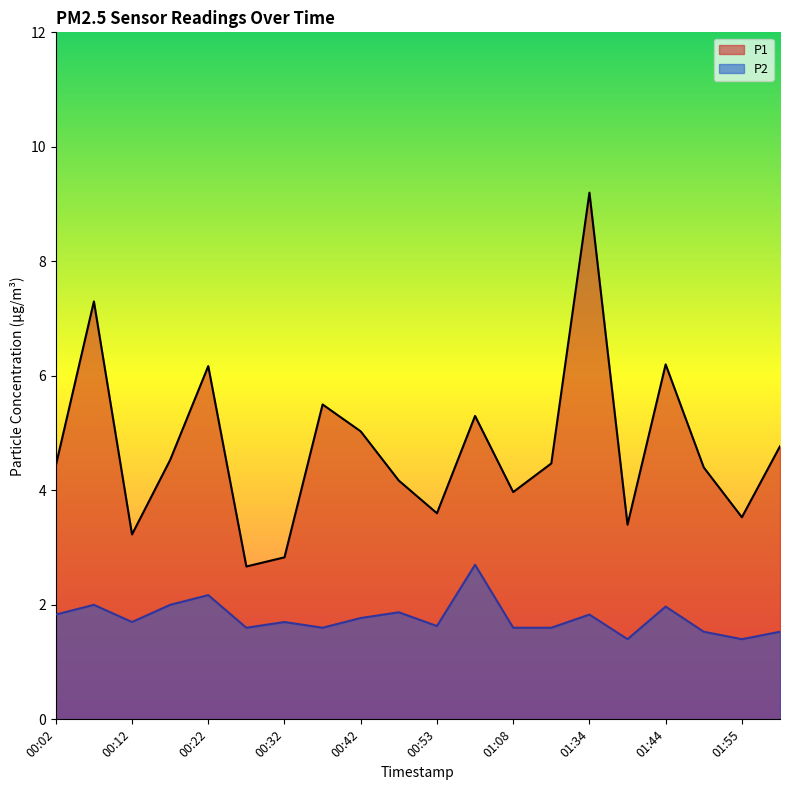

In P1, how many points are lower than both neighbors (excluding endpoints)?

6